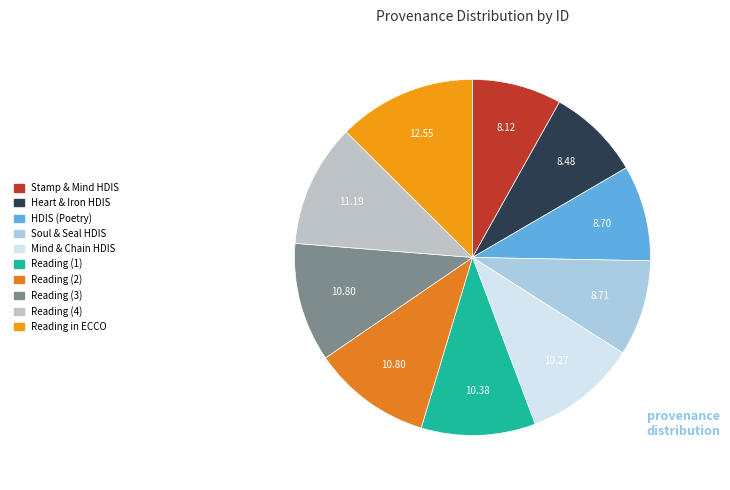

How many segments does this pie chart have?

10